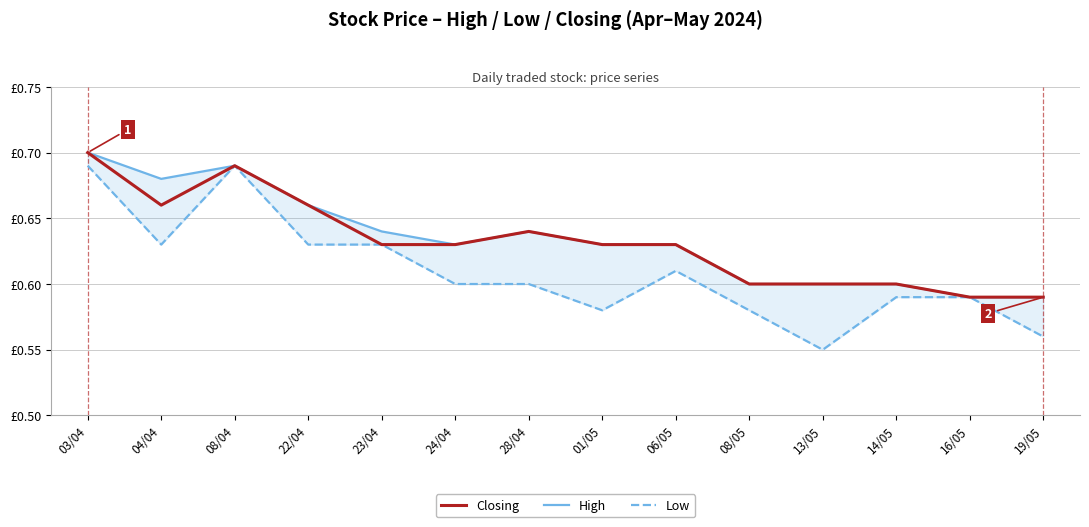

At which category does High reach its first local peak?

08/04